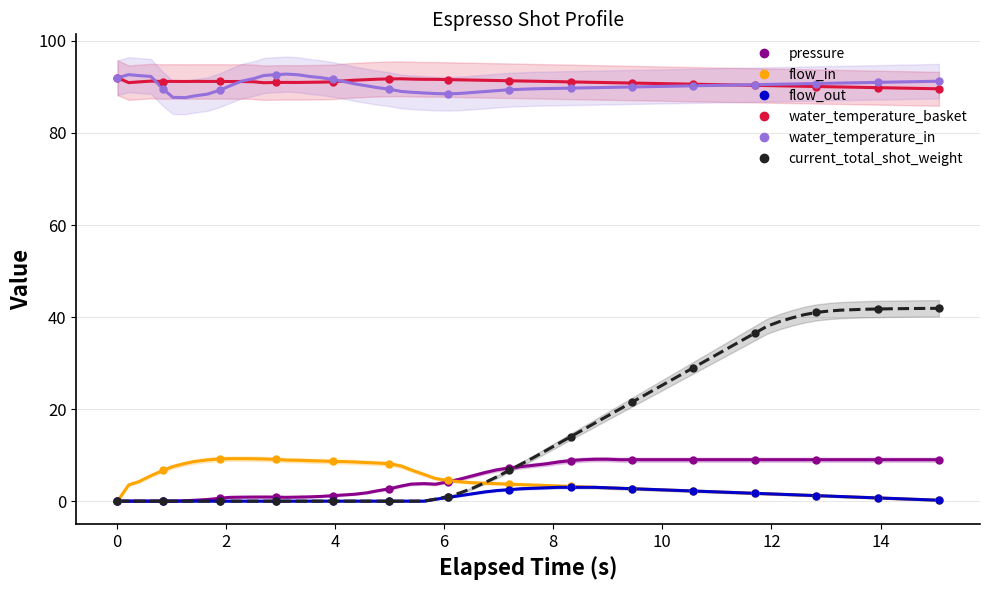

True or false: pressure and water_temperature_in intersect in this chart.

False